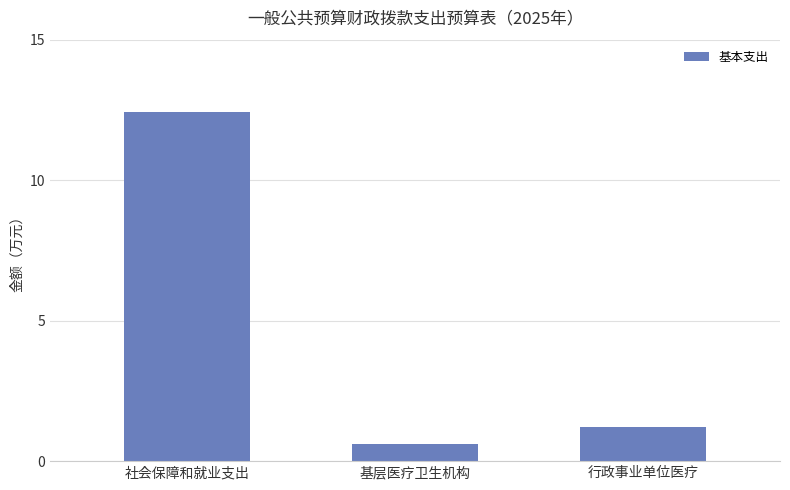

The chart shows a value of 0.6 at 基层医疗卫生机构. True or false?

True